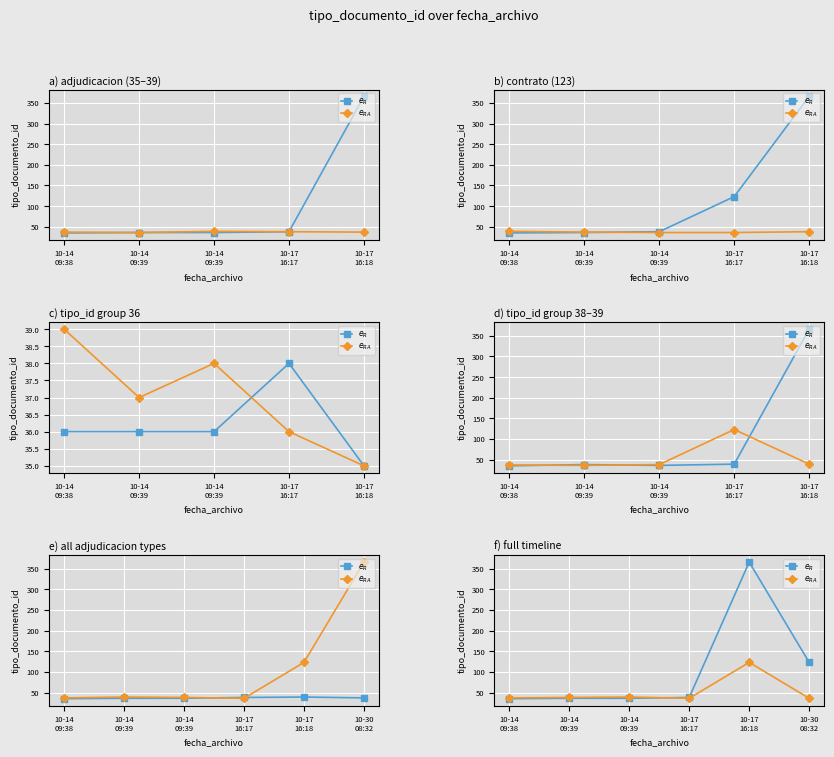

How many times do $e_{RA}$ and $e_R$ cross each other?

1